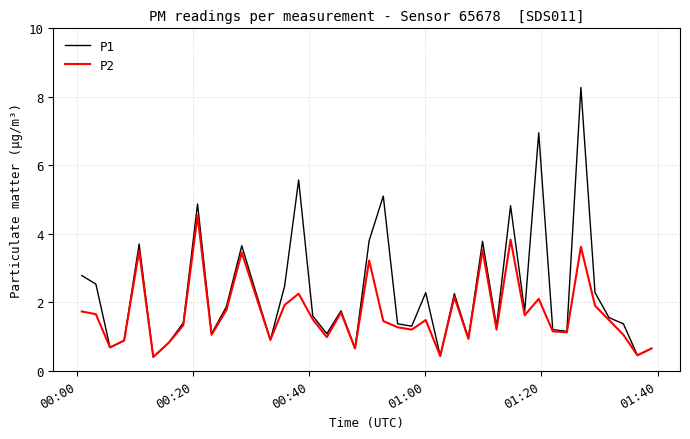

Rank the series by their maximum value, from highest to lowest.

P1, P2